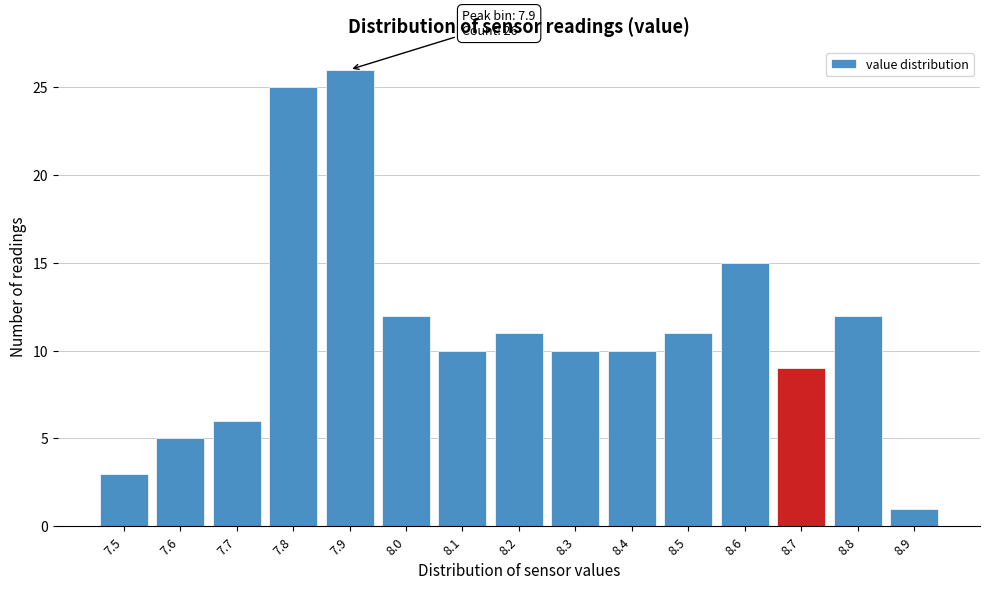

Reading left to right, what are all the values shown in this chart?

3	5	6	25	26	12	10	11	10	10	11	15	9	12	1